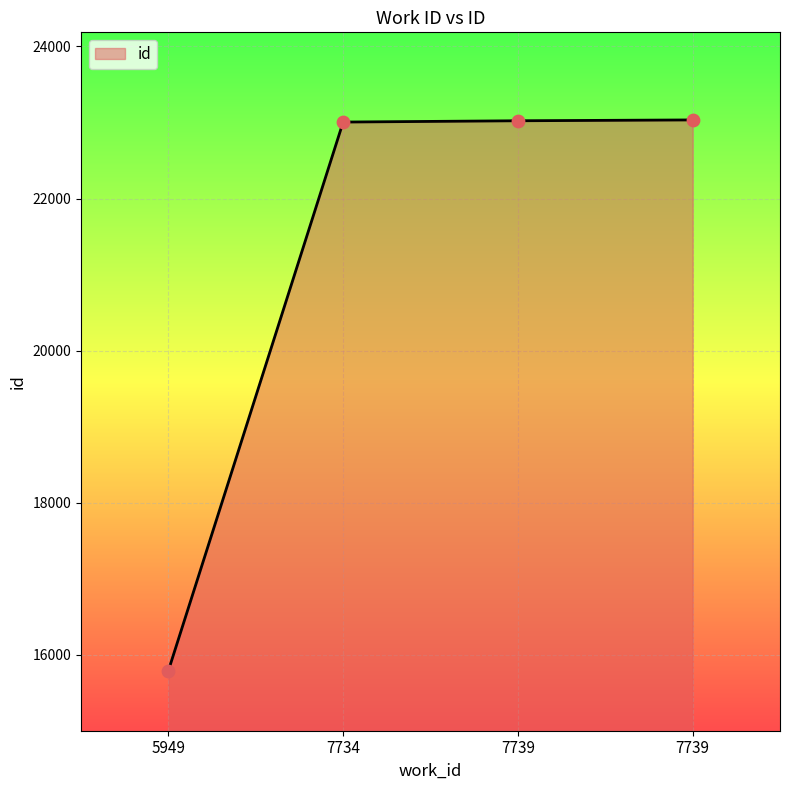

What is the change in value from 5949 to 7739?

+7241